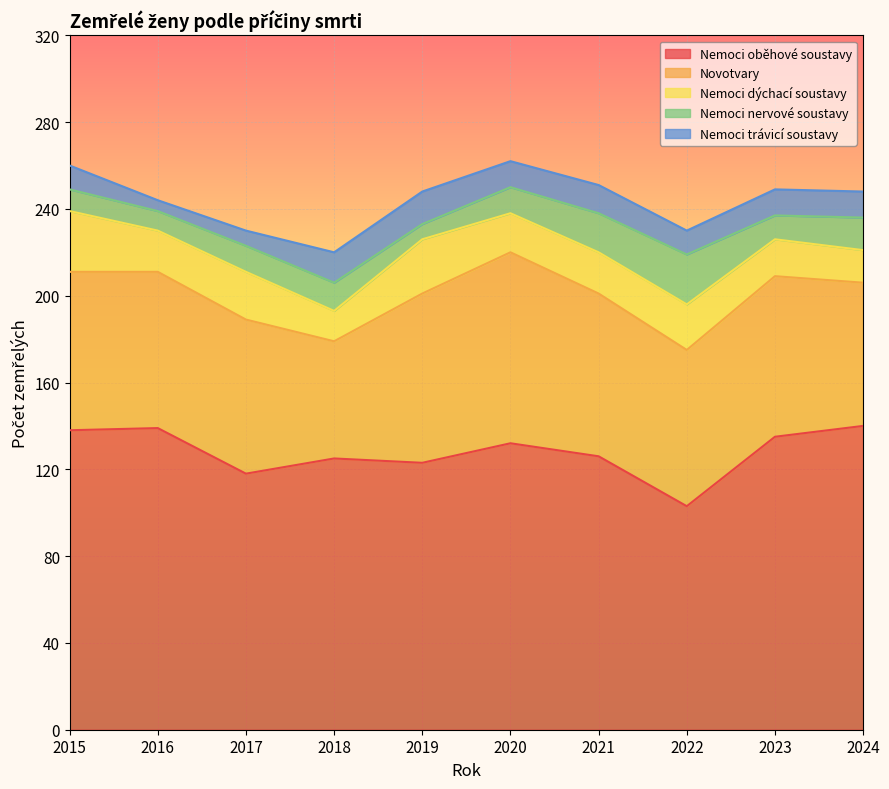

Is it true that Novotvary equals 72 at 2022?

True